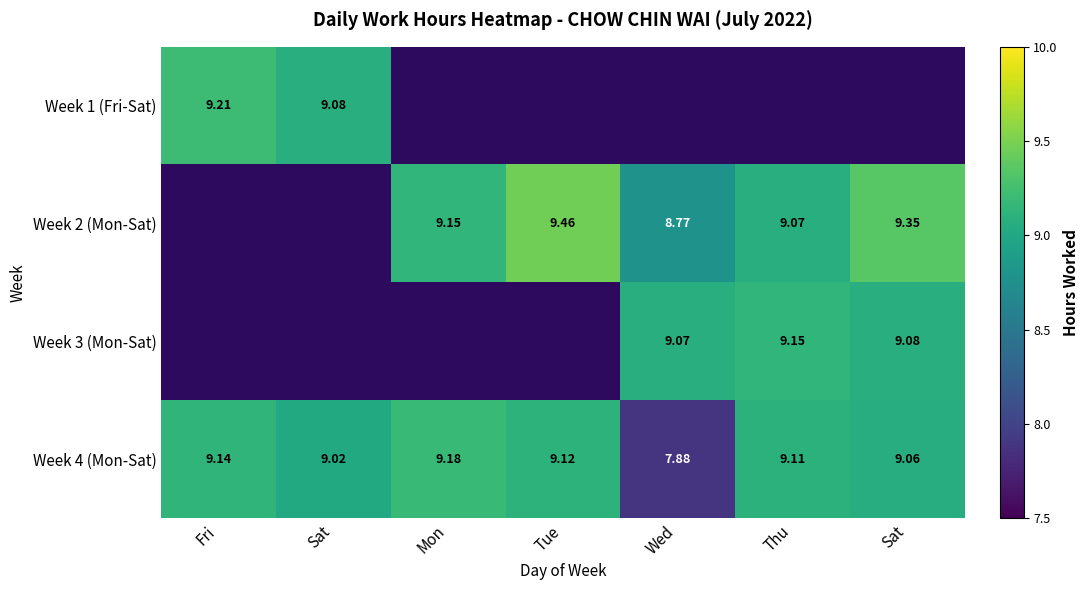

How many values in the Week 4 (Mon-Sat) series exceed 9?

6